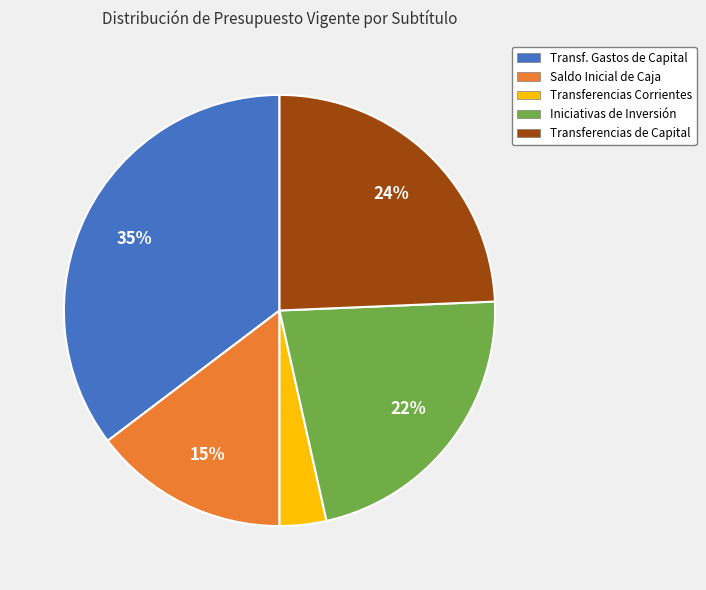

Count the number of slices in the pie.

5